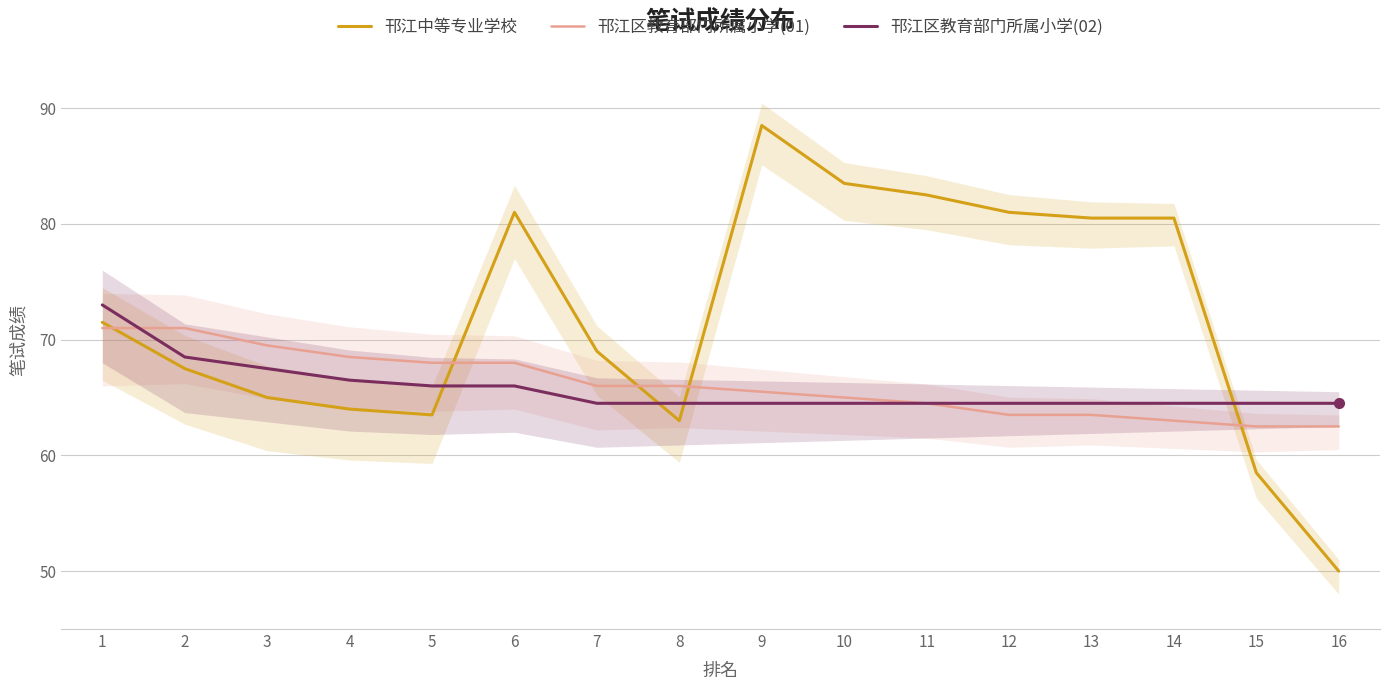

Reading left to right, transcribe all the data shown in this chart.

邗江中等专业学校: 71.5	67.5	65.0	64.0	63.5	81.0	69.0	63.0	88.5	83.5	82.5	81.0	80.5	80.5	58.5	50.0
邗江区教育部门所属小学(01): 71.0	71.0	69.5	68.5	68.0	68.0	66.0	66.0	65.5	65.0	64.5	63.5	63.5	63.0	62.5	62.5
邗江区教育部门所属小学(02): 73.0	68.5	67.5	66.5	66.0	66.0	64.5	64.5	64.5	64.5	64.5	64.5	64.5	64.5	64.5	64.5